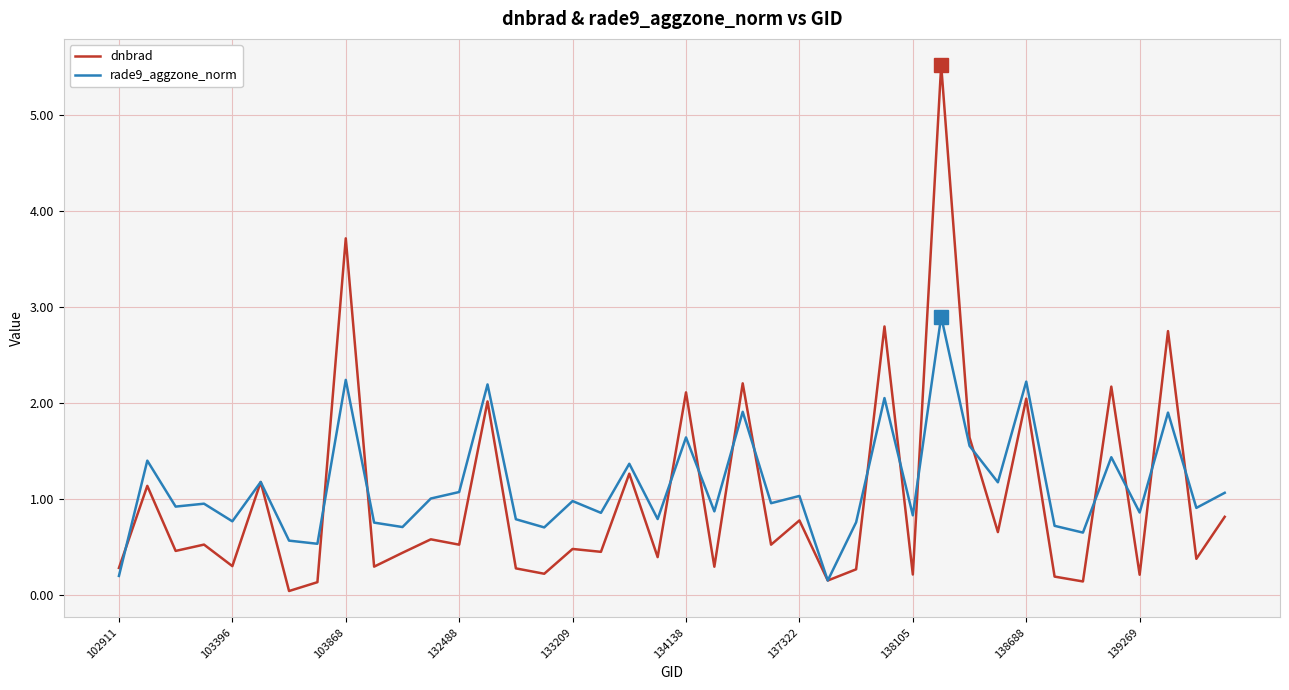

What is the greatest value displayed?

5.5